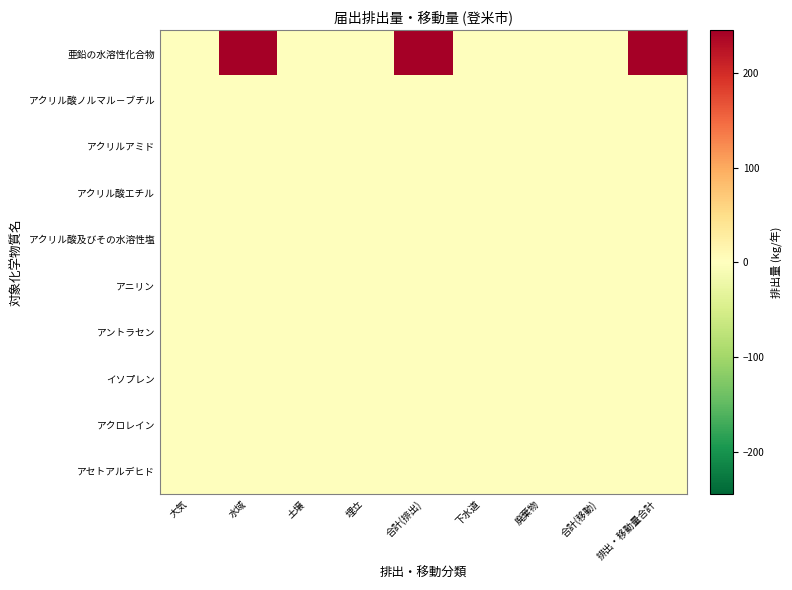

Reading left to right, list all the values displayed in this chart.

亜鉛の水溶性化合物: 大気=0	水域=245	土壌=0	埋立=0	合計(排出)=245	下水道=0	廃棄物=0	合計(移動)=0	排出・移動量合計=245
アクリル酸ノルマル－ブチル: 大気=0	水域=0	土壌=0	埋立=0	合計(排出)=0	下水道=0	廃棄物=0	合計(移動)=0	排出・移動量合計=0
アクリルアミド: 大気=0	水域=0	土壌=0	埋立=0	合計(排出)=0	下水道=0	廃棄物=0	合計(移動)=0	排出・移動量合計=0
アクリル酸エチル: 大気=0	水域=0	土壌=0	埋立=0	合計(排出)=0	下水道=0	廃棄物=0	合計(移動)=0	排出・移動量合計=0
アクリル酸及びその水溶性塩: 大気=0	水域=0	土壌=0	埋立=0	合計(排出)=0	下水道=0	廃棄物=0	合計(移動)=0	排出・移動量合計=0
アニリン: 大気=0	水域=0	土壌=0	埋立=0	合計(排出)=0	下水道=0	廃棄物=0	合計(移動)=0	排出・移動量合計=0
アントラセン: 大気=0	水域=0	土壌=0	埋立=0	合計(排出)=0	下水道=0	廃棄物=0	合計(移動)=0	排出・移動量合計=0
イソプレン: 大気=0	水域=0	土壌=0	埋立=0	合計(排出)=0	下水道=0	廃棄物=0	合計(移動)=0	排出・移動量合計=0
アクロレイン: 大気=0	水域=0	土壌=0	埋立=0	合計(排出)=0	下水道=0	廃棄物=0	合計(移動)=0	排出・移動量合計=0
アセトアルデヒド: 大気=0	水域=0	土壌=0	埋立=0	合計(排出)=0	下水道=0	廃棄物=0	合計(移動)=0	排出・移動量合計=0